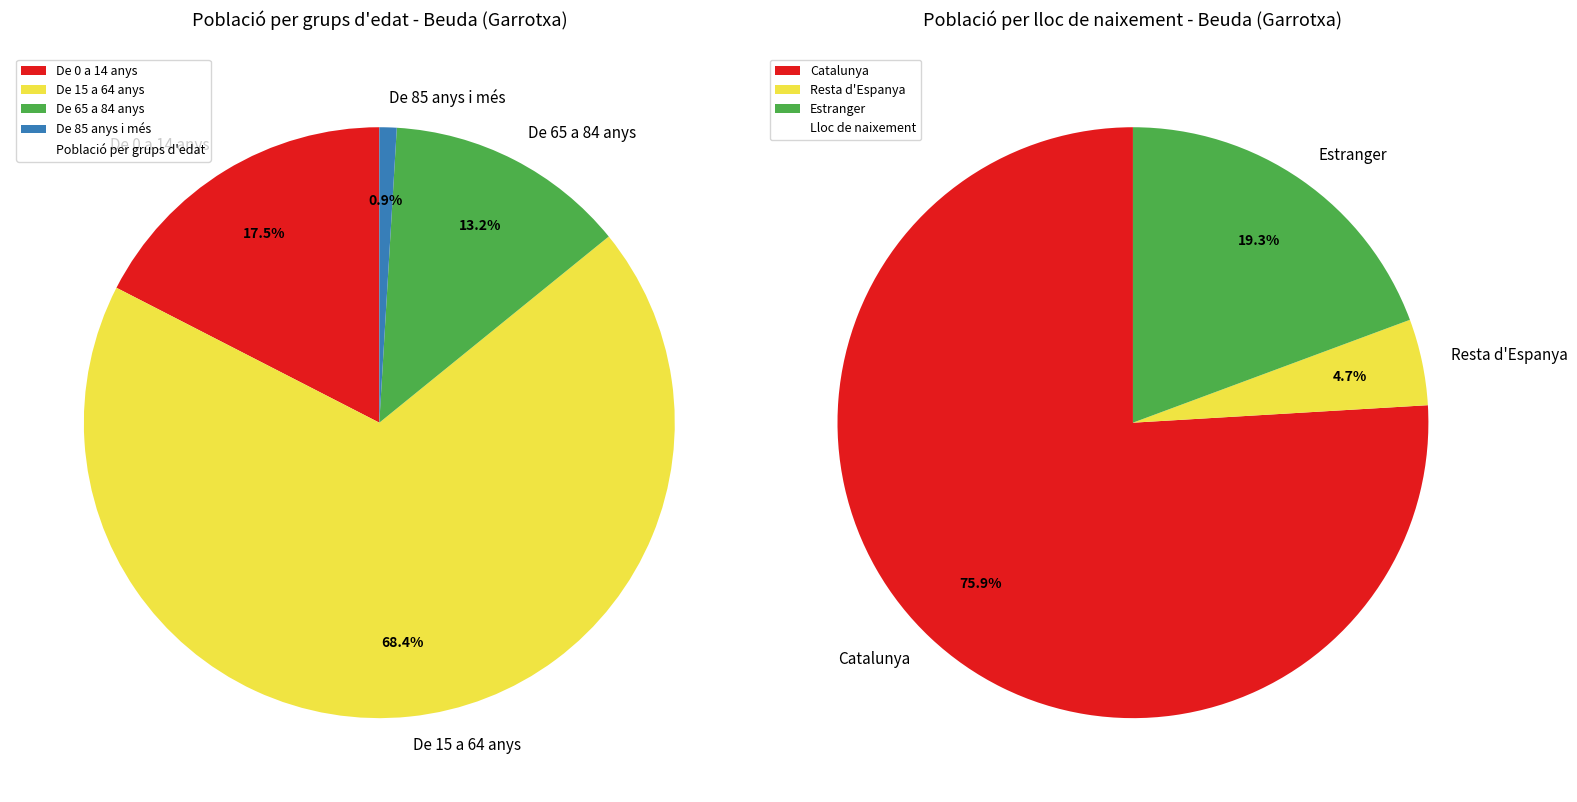

True or false: De 15 a 64 anys accounts for 68% of the total.

True